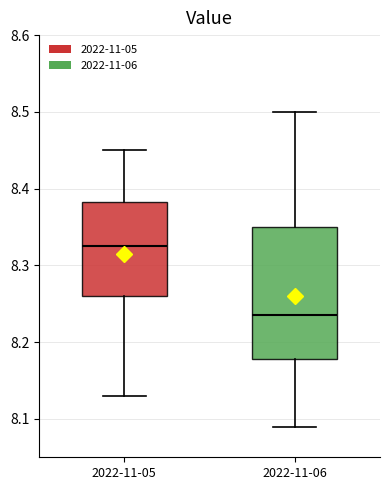

Reading left to right, transcribe this box plot: for each box, give where its median line is, the range the box spans, and where its two whiskers end, as read against the y-axis. The values are not printed on the chart, so give them approximately, as read against the axis.

2022-11-05: median 8.33, box 8.26 to 8.38, whiskers 8.13 to 8.45
2022-11-06: median 8.24, box 8.18 to 8.35, whiskers 8.09 to 8.50